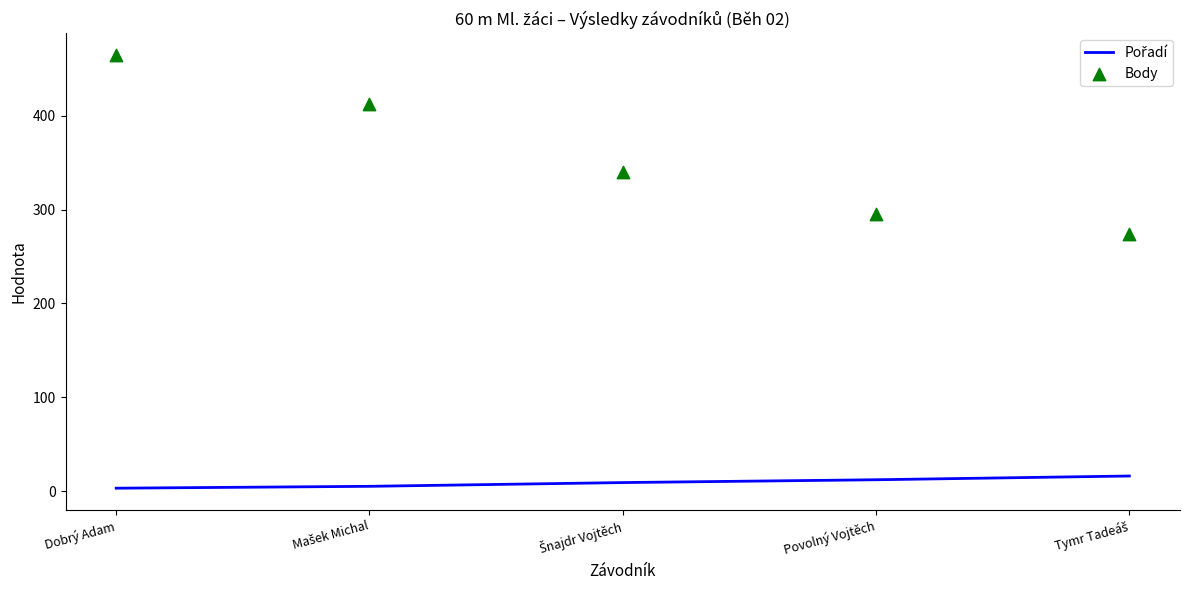

What are all the series names shown in the legend?

Pořadí, Body